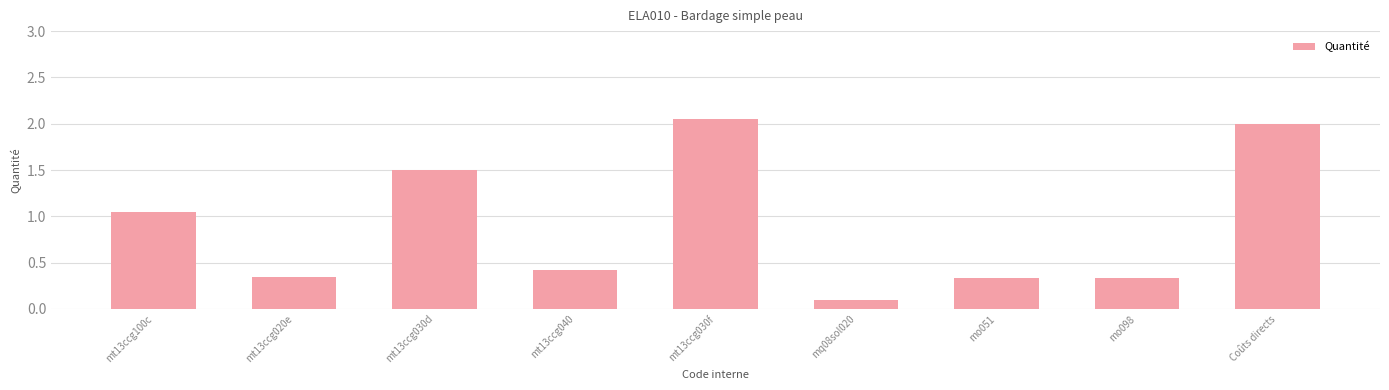

Which has a higher value, mt13ccg100c or mo098?

mt13ccg100c